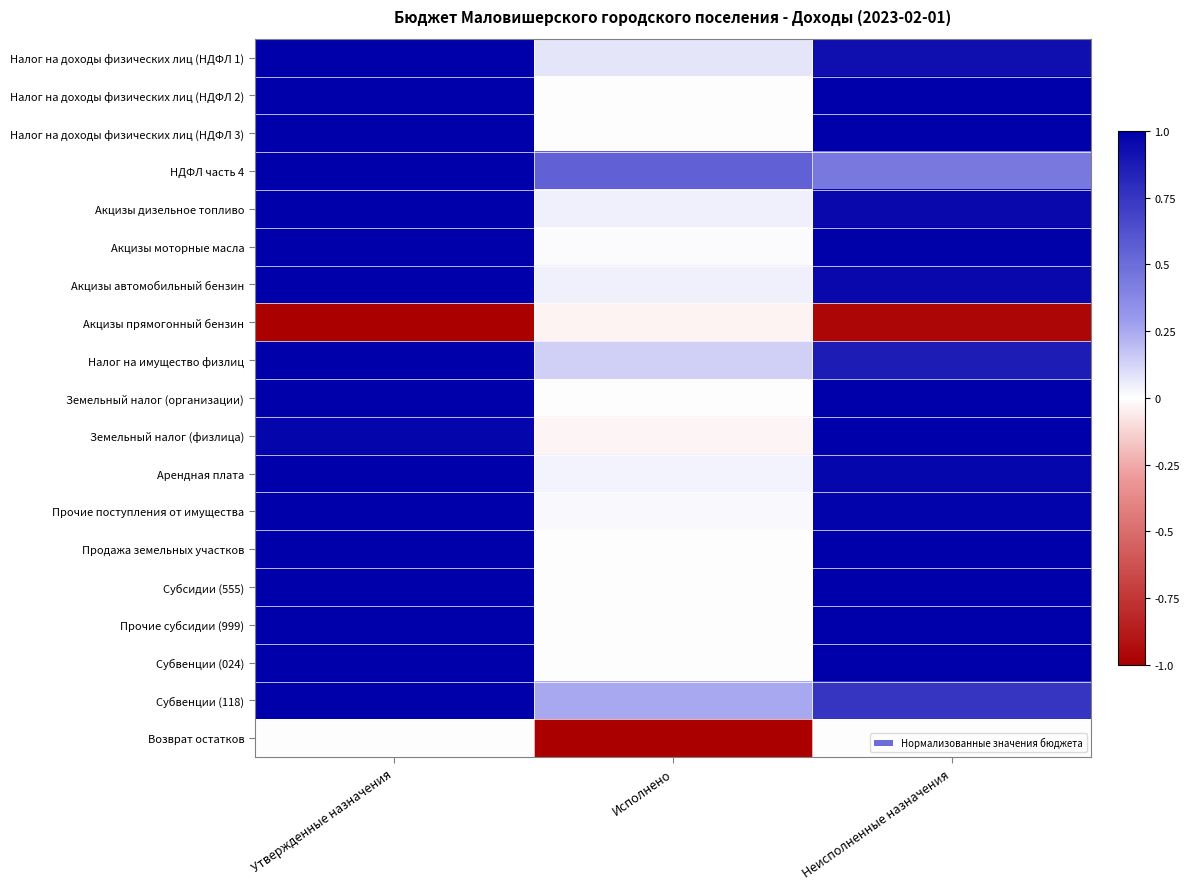

Is the value of Налог на доходы физических лиц (НДФЛ 1) at Утвержденные назначения greater than the value of Арендная плата at Исполнено?

Yes